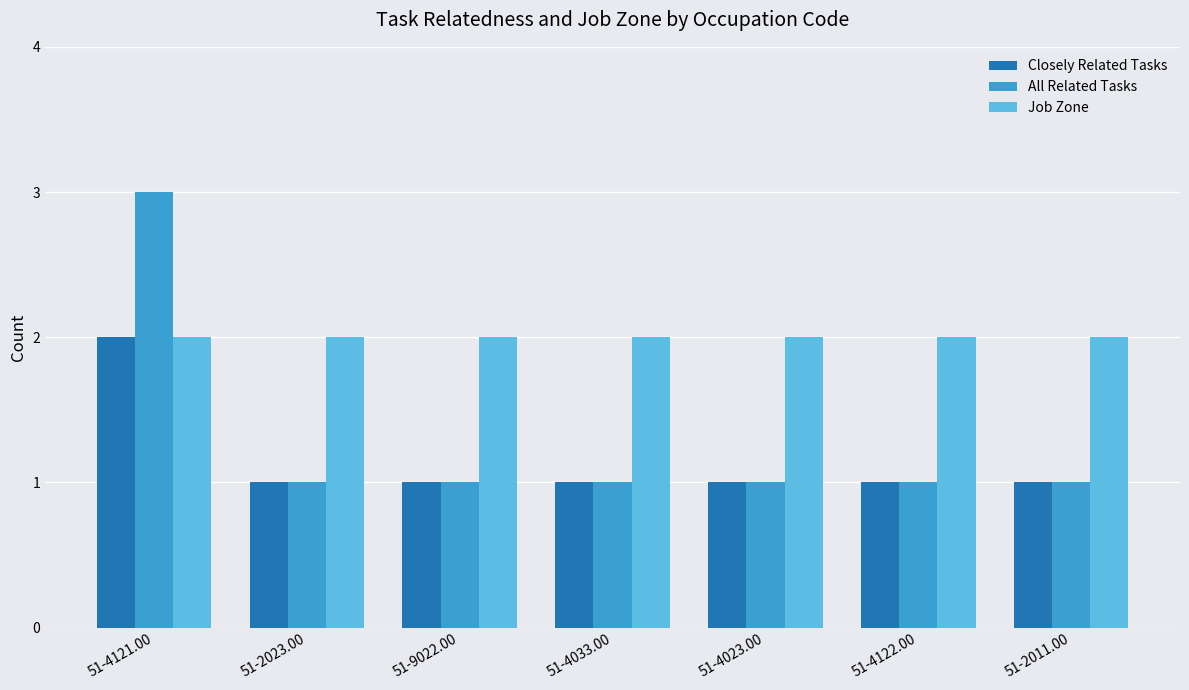

Rank the series by their average value, from lowest to highest.

Closely Related Tasks, All Related Tasks, Job Zone